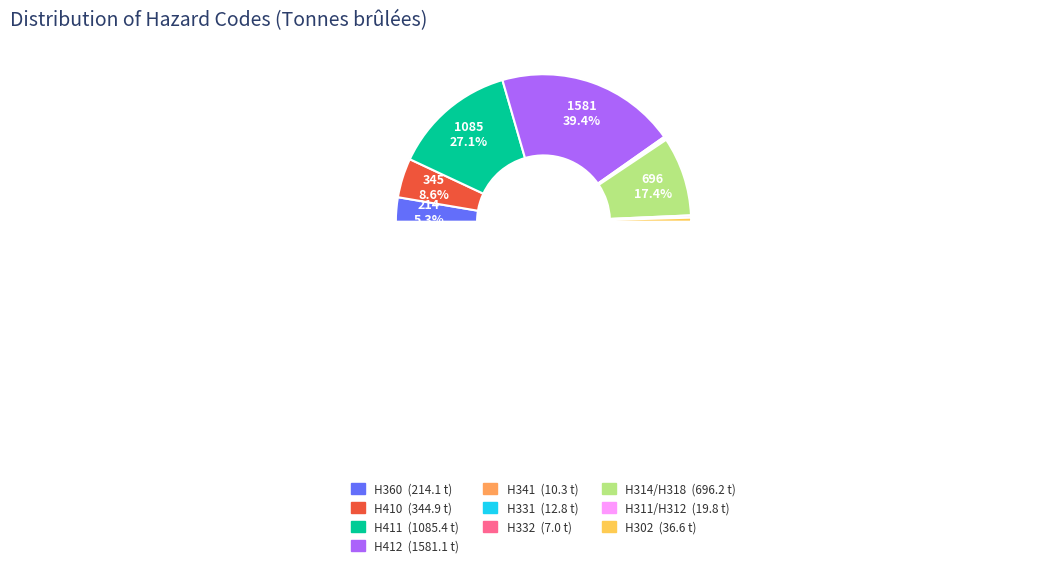

Which category has the smallest portion of the pie?

H332